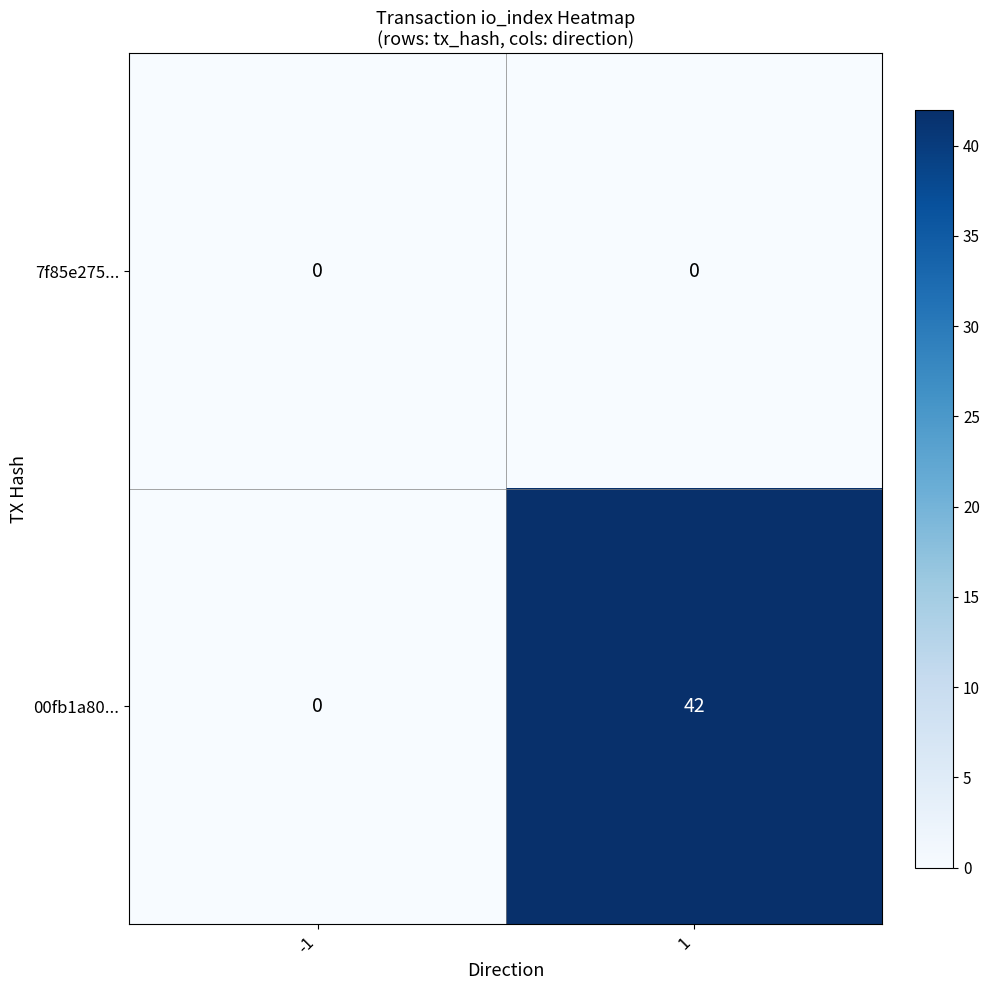

Reading left to right, what are all the values shown in this chart?

7f85e275...: -1=0	1=0
00fb1a80...: -1=0	1=42